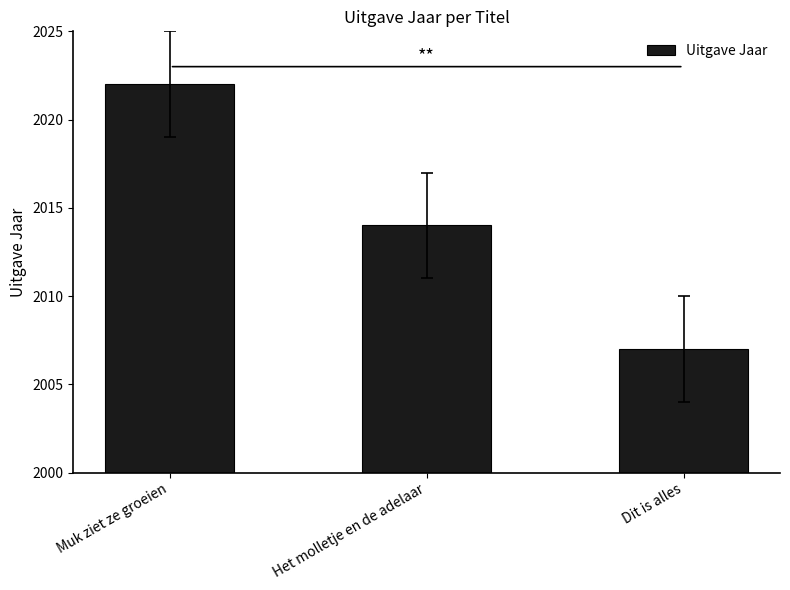

Which category has the lowest value across all series?

Dit is alles